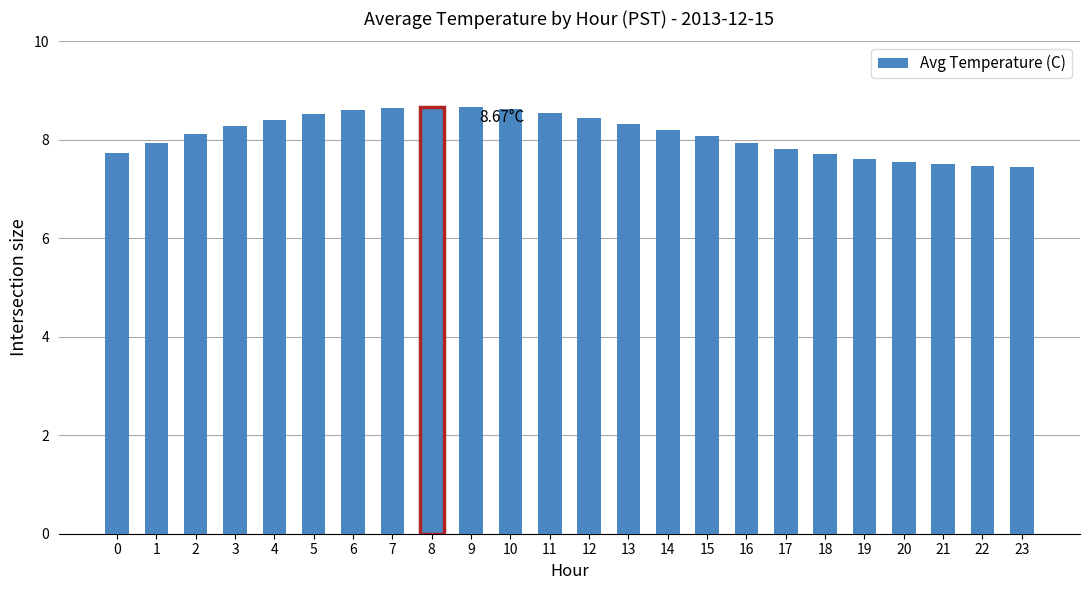

Between 16 and 4, which is larger?

4